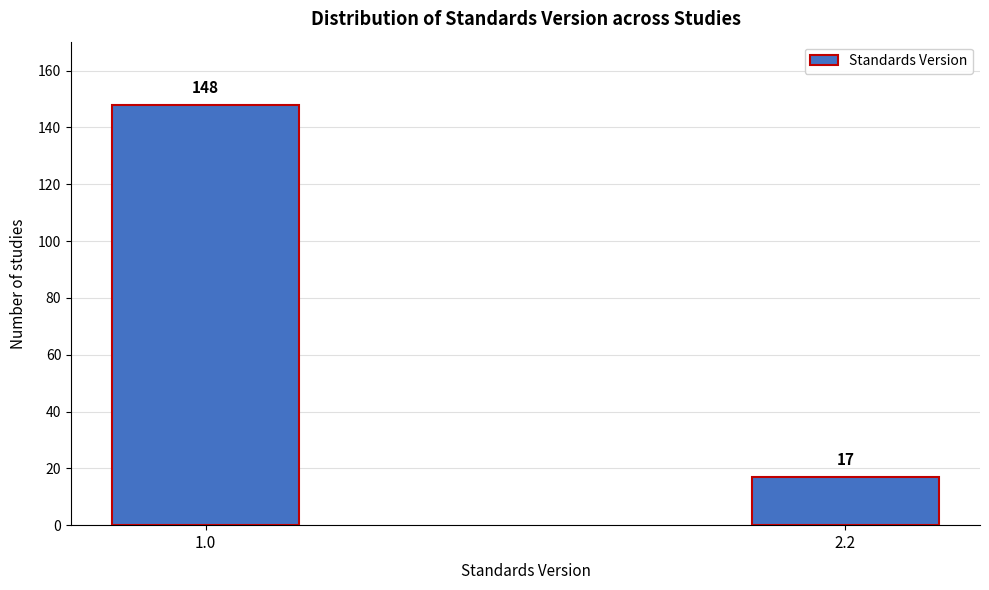

Reading right to left, extract all data points from this chart.

17	148